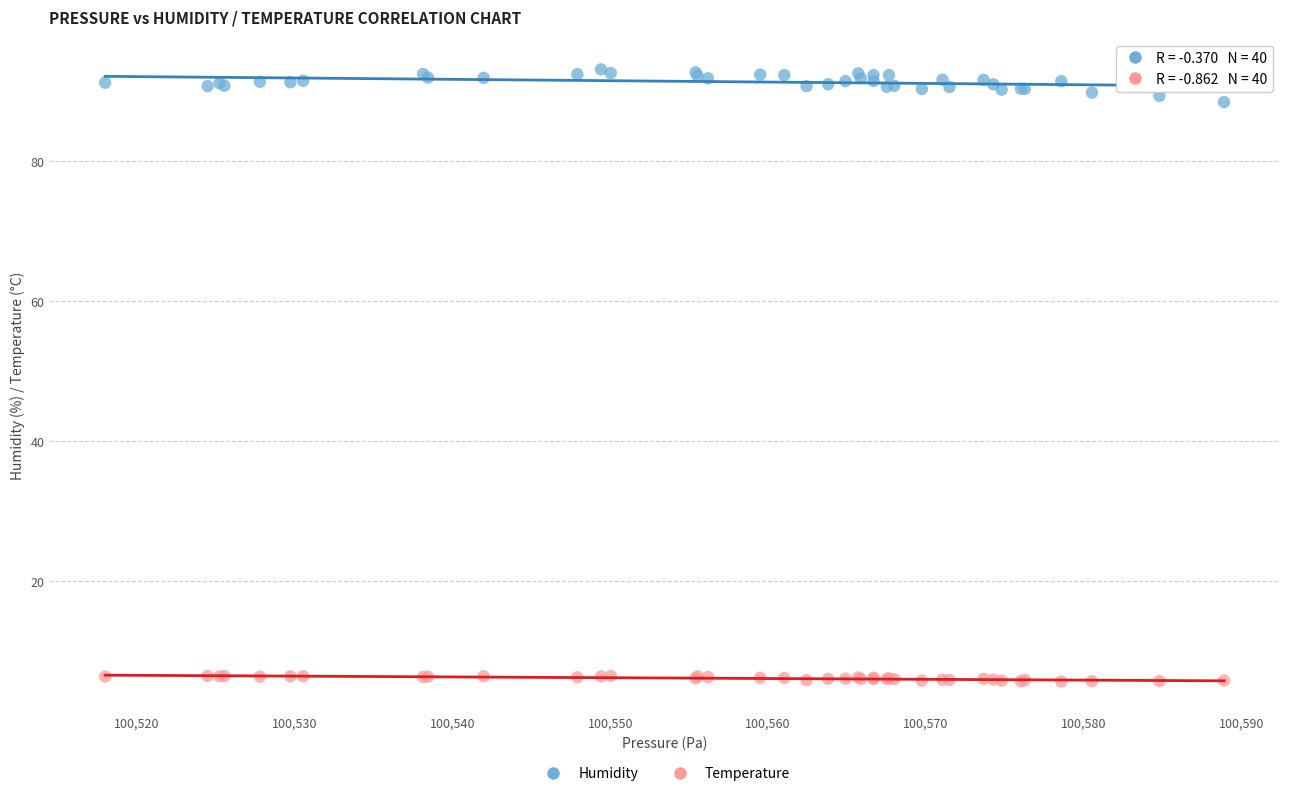

Which series reaches the minimum Y coordinate?

Temperature